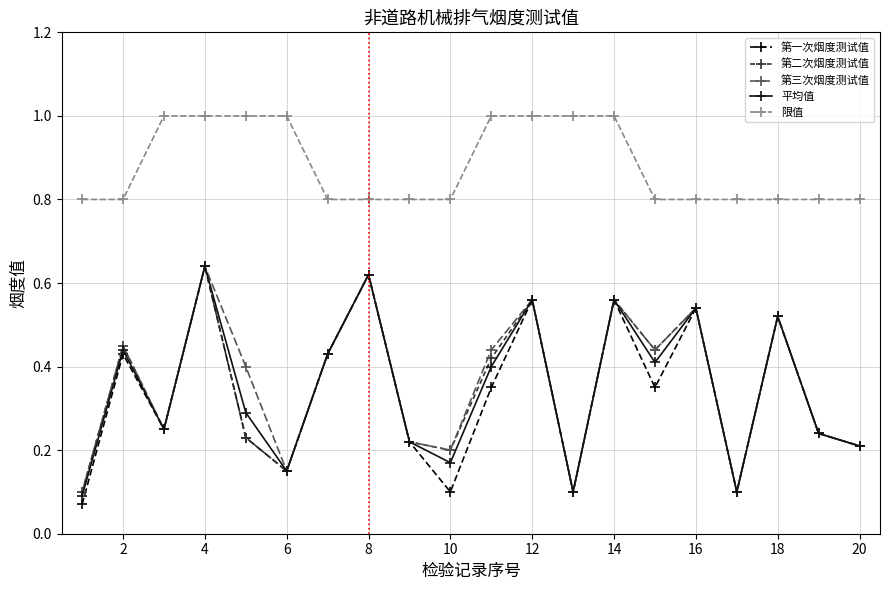

What is the value of the 限值 point at the 6th from the left?

1.0